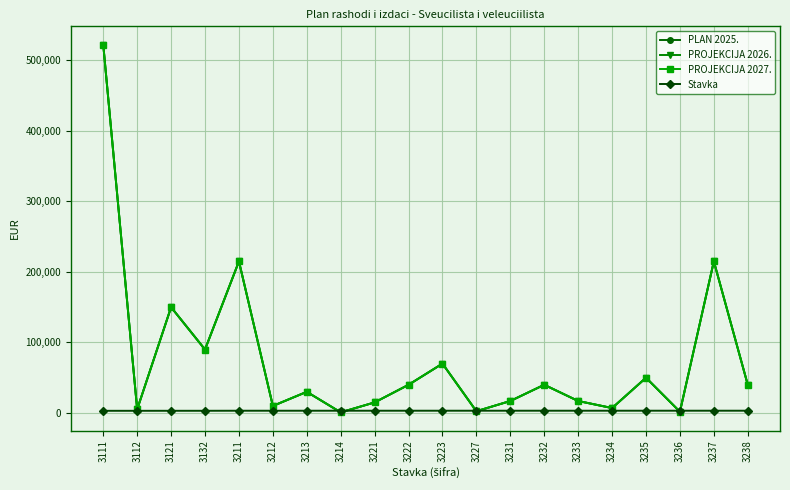

Reading left to right, transcribe all the data shown in this chart.

PLAN 2025.: 522201	5150	150000	90000	215000	10000	30000	900	15000	40000	70000	2500	17000	40000	17000	7000	50000	1800	215000	40000
PROJEKCIJA 2026.: 522201	5150	150000	90000	215000	10000	30000	900	15000	40000	70000	2500	17000	40000	17000	7000	50000	1800	215000	40000
PROJEKCIJA 2027.: 522201	5150	150000	90000	215000	10000	30000	900	15000	40000	70000	2500	17000	40000	17000	7000	50000	1800	215000	40000
Stavka: 3111	3112	3121	3132	3211	3212	3213	3214	3221	3222	3223	3227	3231	3232	3233	3234	3235	3236	3237	3238